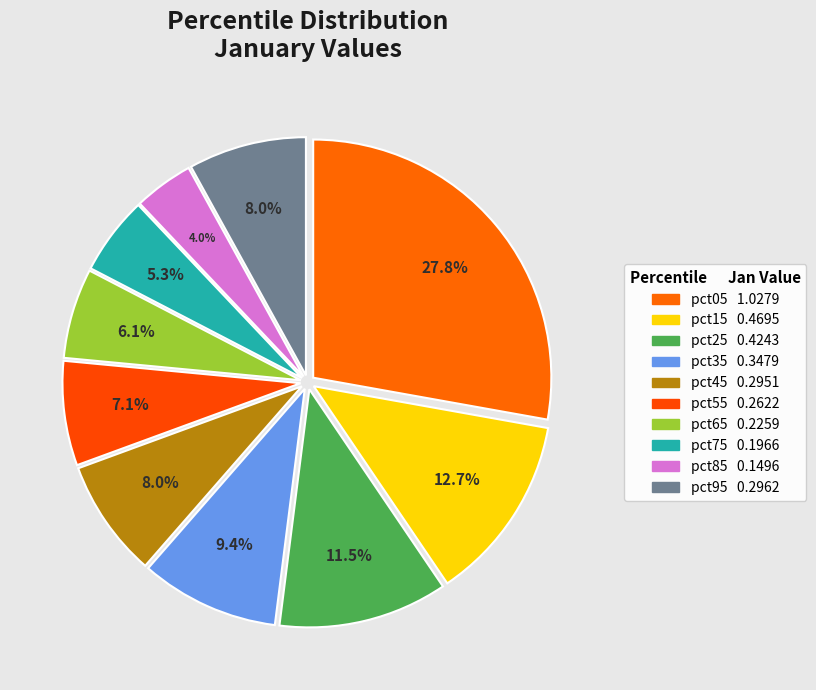

What is the change in value from pct55 to pct75?

-0.1